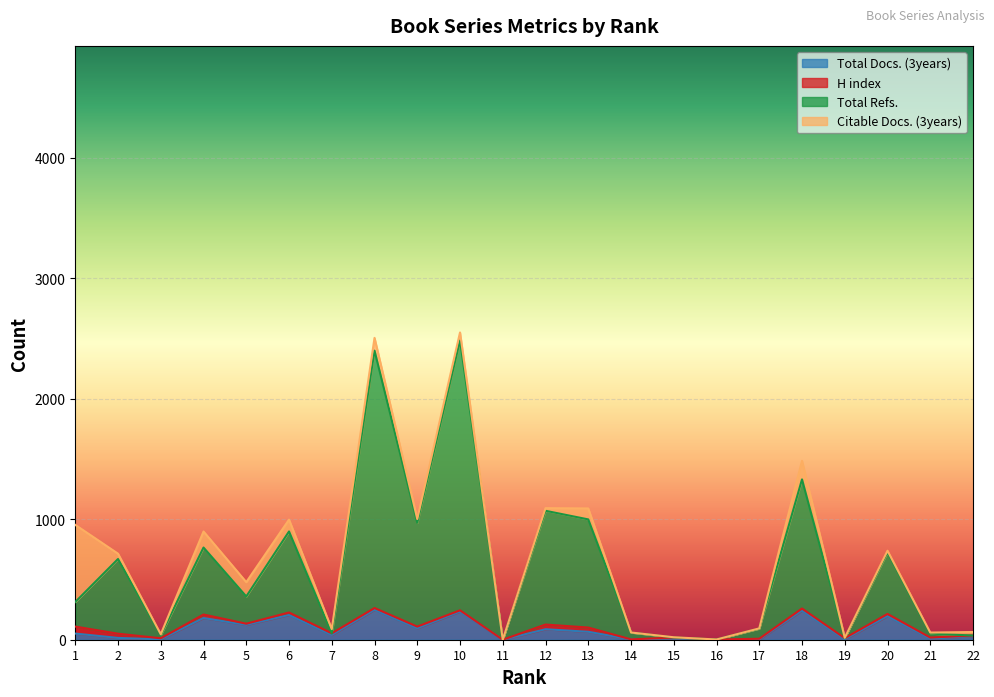

Is it true that Total Docs. (3years) equals 180.0 at 4?

True